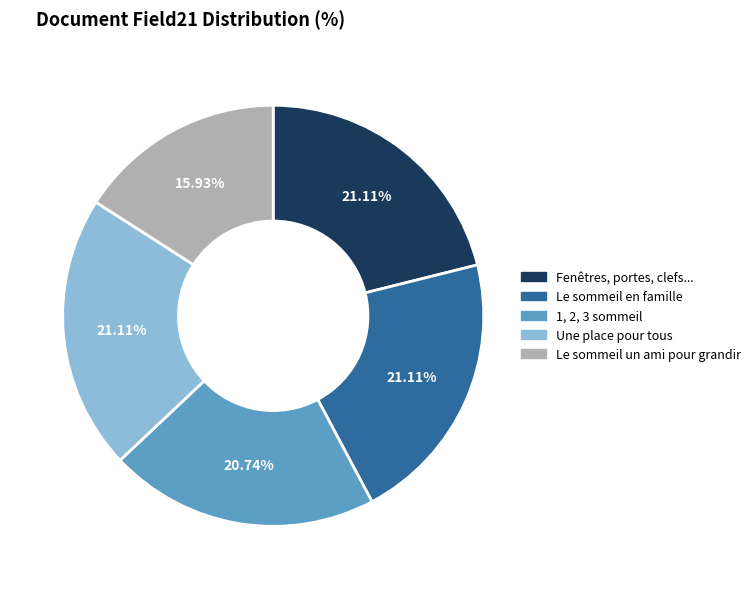

Is the sum of Une place pour tous and Fenêtres, portes, clefs... greater than half?

No